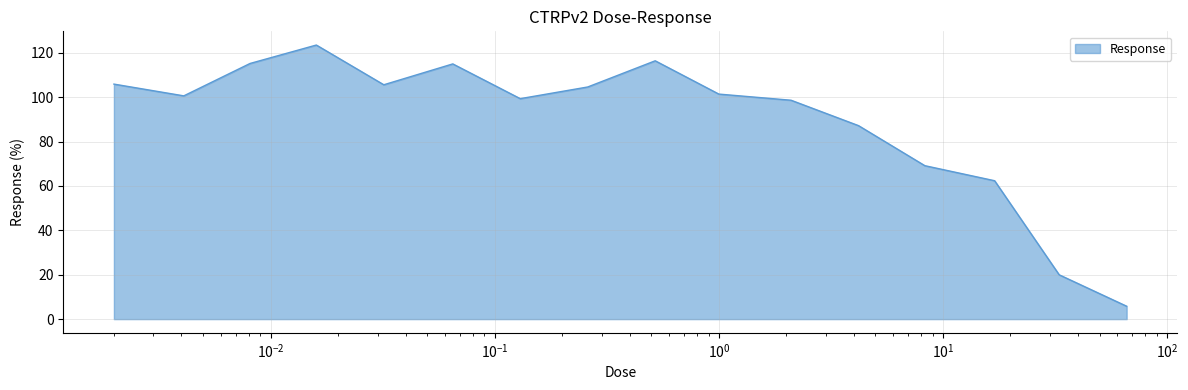

How many categories are shown in the chart?

16